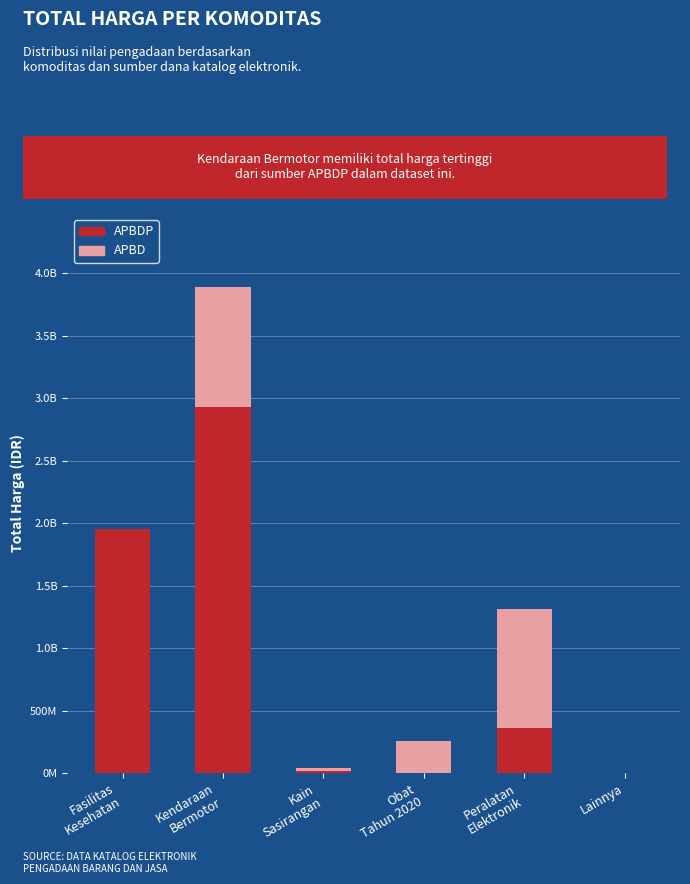

Are the bars horizontal?

No